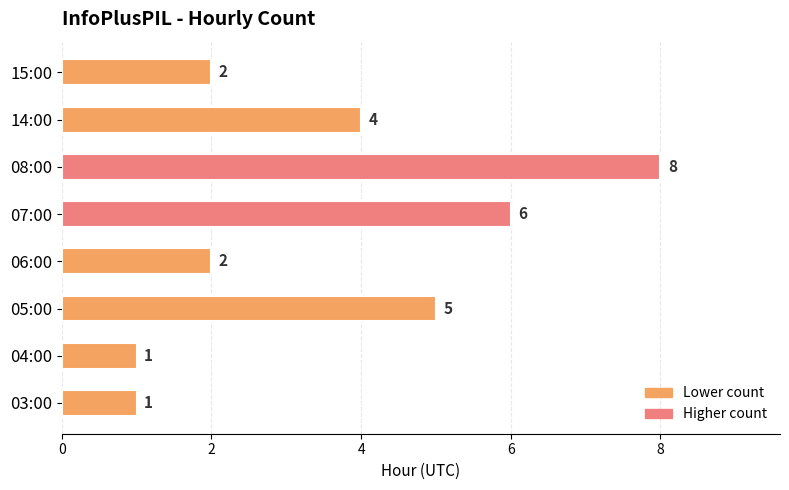

Reading bottom to top, list all the values displayed in this chart.

1	1	5	2	6	8	4	2